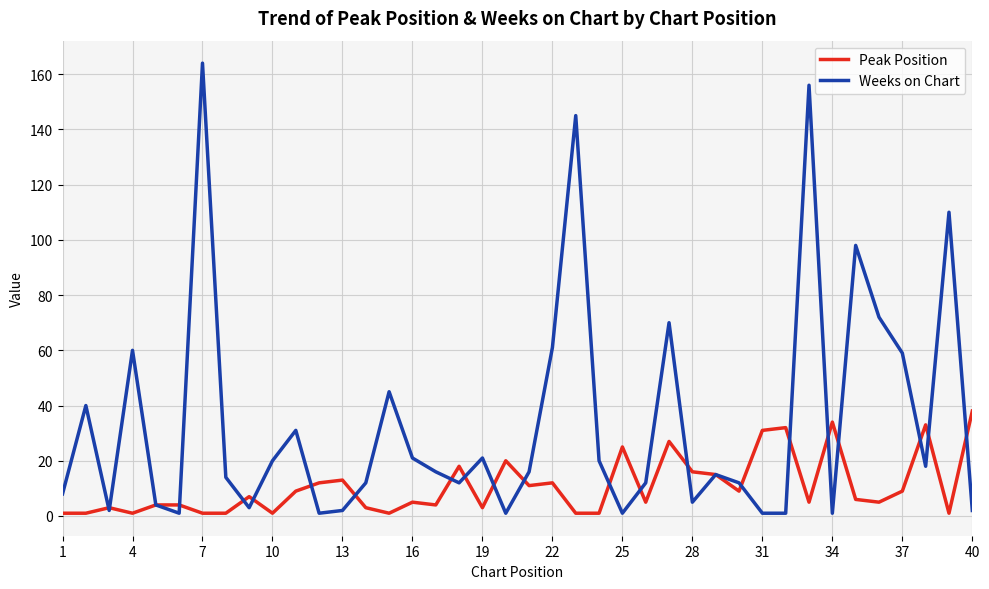

How many values in the Peak Position series are below 6?

20